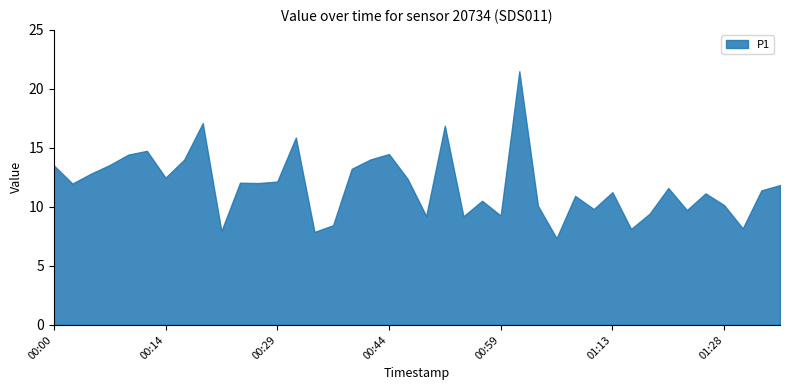

What is the label of the 15th point from the left?

00:34